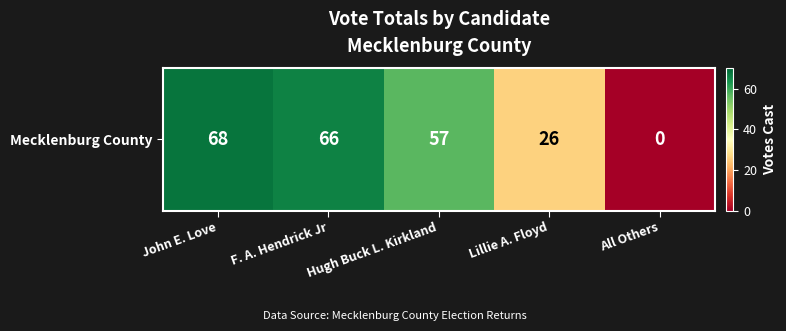

What is the difference between the second highest and second lowest values?

40